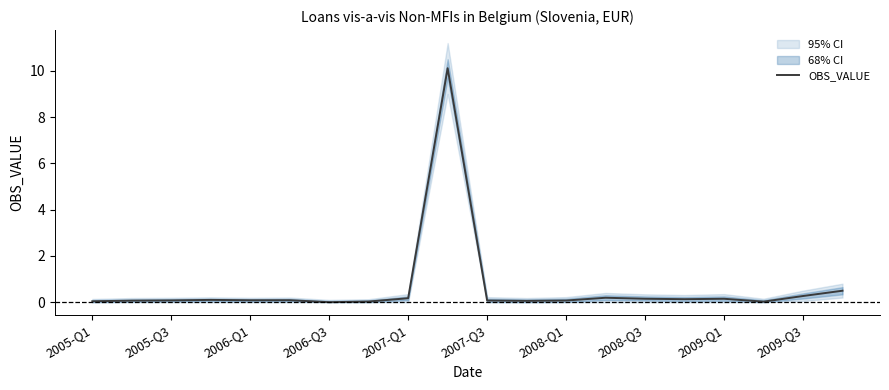

What is the difference between the second highest and second lowest values?

0.5